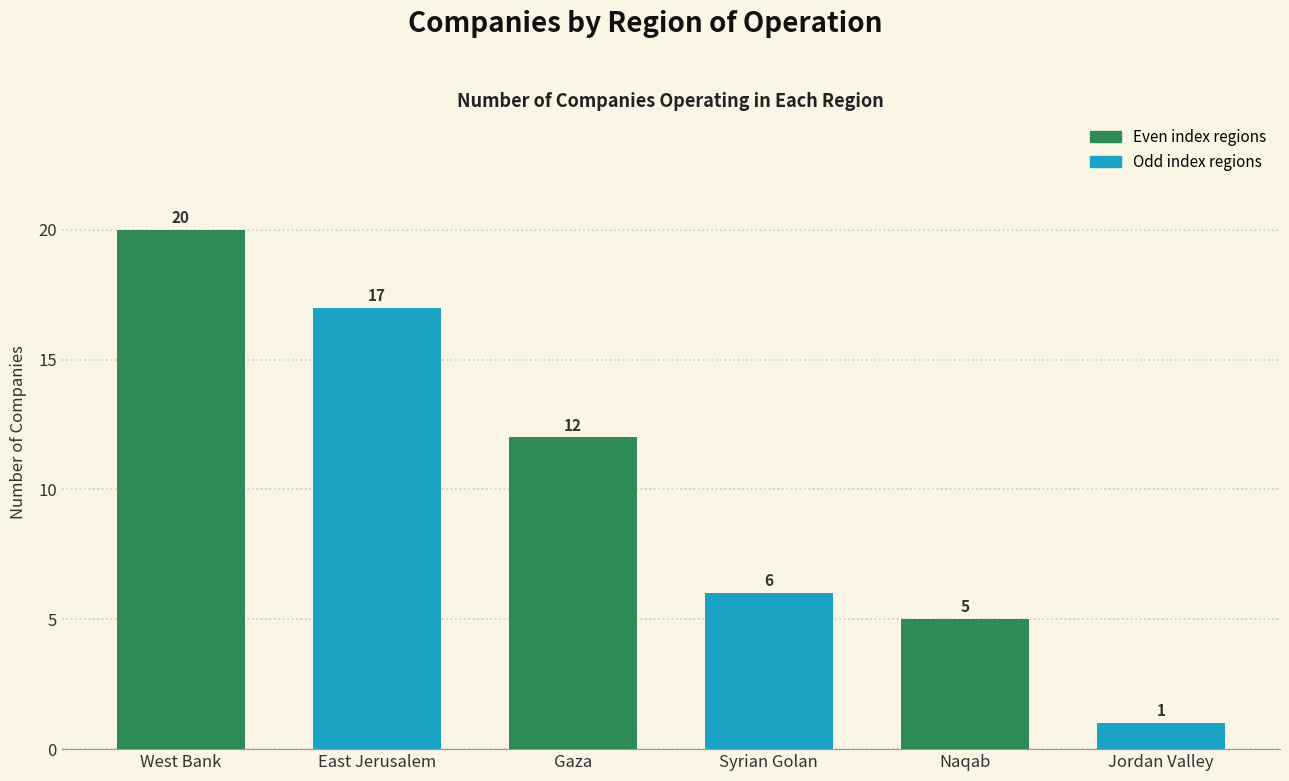

Which category has the highest value across all series?

West Bank